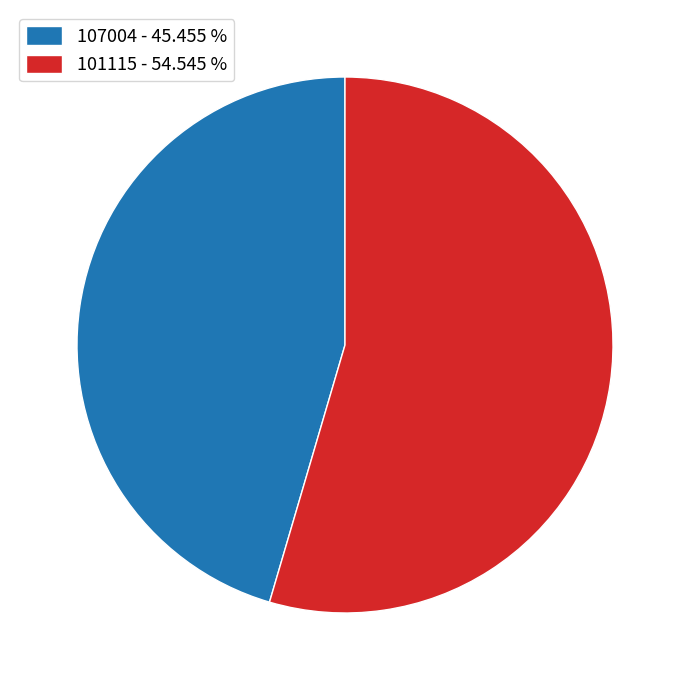

What is the majority slice?

101115